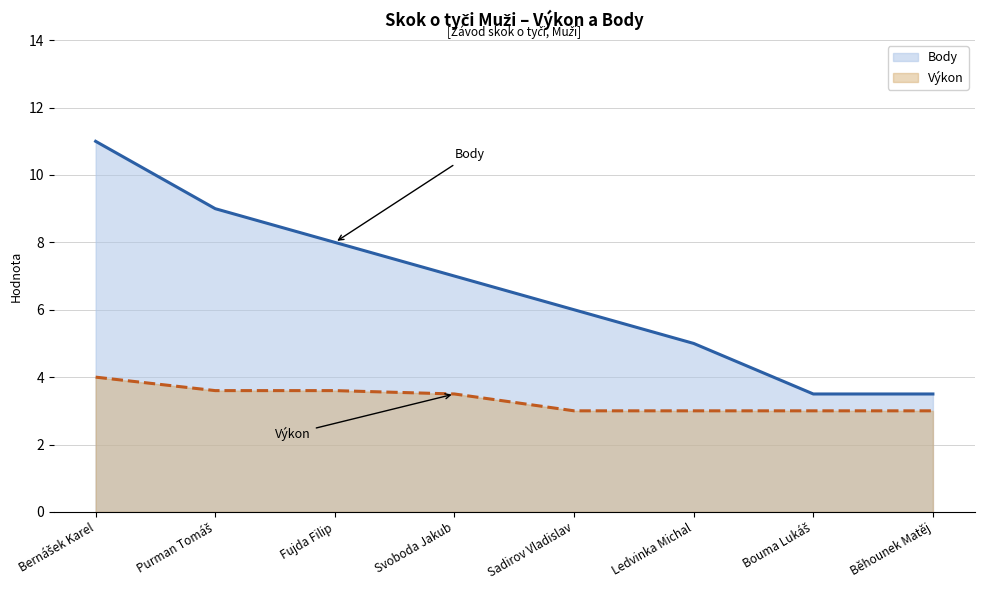

True or false: Body and Výkon cross at least once.

False